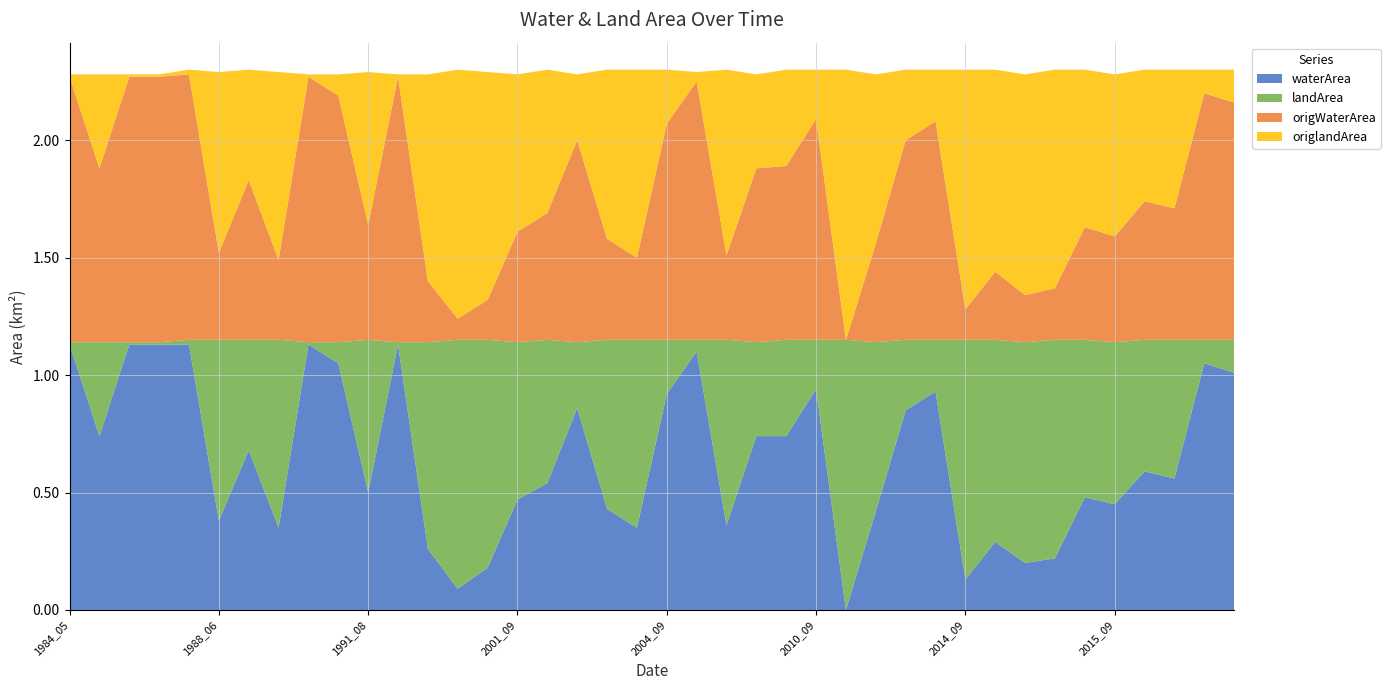

Reading left to right, list all the values displayed in this chart.

waterArea: 1.1	0.7	1.1	1.1	1.1	0.4	0.7	0.3	1.1	1.1	0.5	1.1	0.3	0.1	0.2	0.5	0.5	0.9	0.4	0.3	0.9	1.1	0.4	0.7	0.7	0.9	0.0	0.4	0.8	0.9	0.1	0.3	0.2	0.2	0.5	0.5	0.6	0.6	1.1	1.0
landArea: 0.0	0.4	0.0	0.0	0.0	0.8	0.5	0.8	0.0	0.1	0.7	0.0	0.9	1.1	1.0	0.7	0.6	0.3	0.7	0.8	0.2	0.1	0.8	0.4	0.4	0.2	1.1	0.7	0.3	0.2	1.0	0.9	0.9	0.9	0.7	0.7	0.6	0.6	0.1	0.1
origWaterArea: 1.1	0.7	1.1	1.1	1.1	0.4	0.7	0.3	1.1	1.1	0.5	1.1	0.3	0.1	0.2	0.5	0.5	0.9	0.4	0.3	0.9	1.1	0.4	0.7	0.7	0.9	0.0	0.4	0.8	0.9	0.1	0.3	0.2	0.2	0.5	0.5	0.6	0.6	1.1	1.0
origlandArea: 0.0	0.4	0.0	0.0	0.0	0.8	0.5	0.8	0.0	0.1	0.7	0.0	0.9	1.1	1.0	0.7	0.6	0.3	0.7	0.8	0.2	0.0	0.8	0.4	0.4	0.2	1.1	0.7	0.3	0.2	1.0	0.9	0.9	0.9	0.7	0.7	0.6	0.6	0.1	0.1